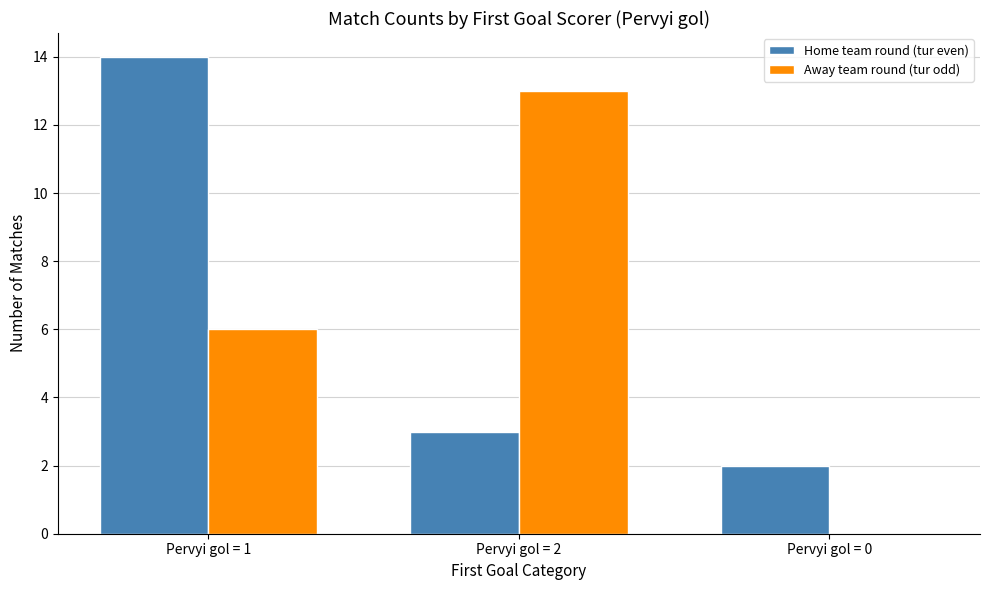

Which series has the widest spread of values?

Away team round (tur odd)